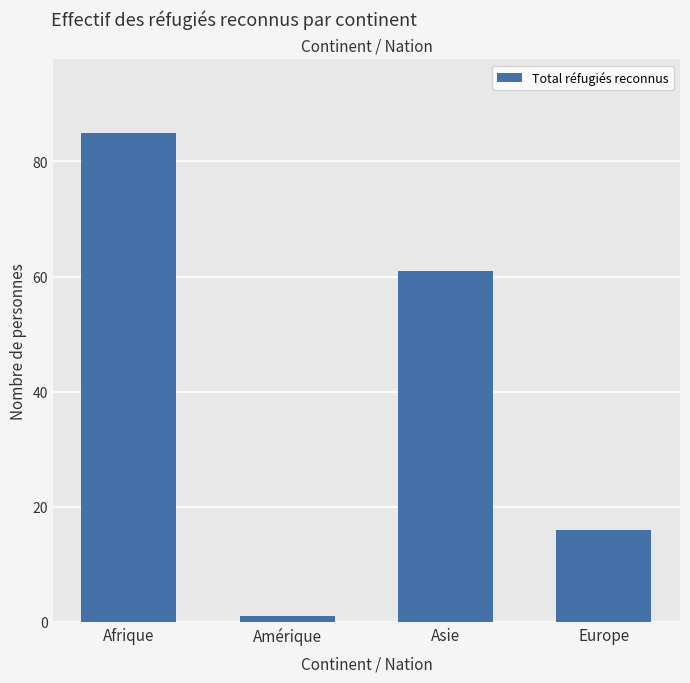

Reading left to right, transcribe all the data shown in this chart.

Afrique=85	Amérique=1	Asie=61	Europe=16